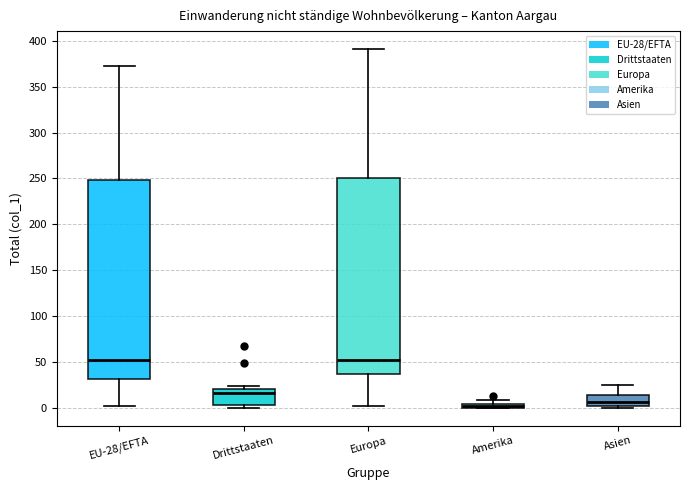

Where is the lower edge of the box for Asien on the y-axis? The values are not printed on the chart, so give them approximately, as read against the axis.

0